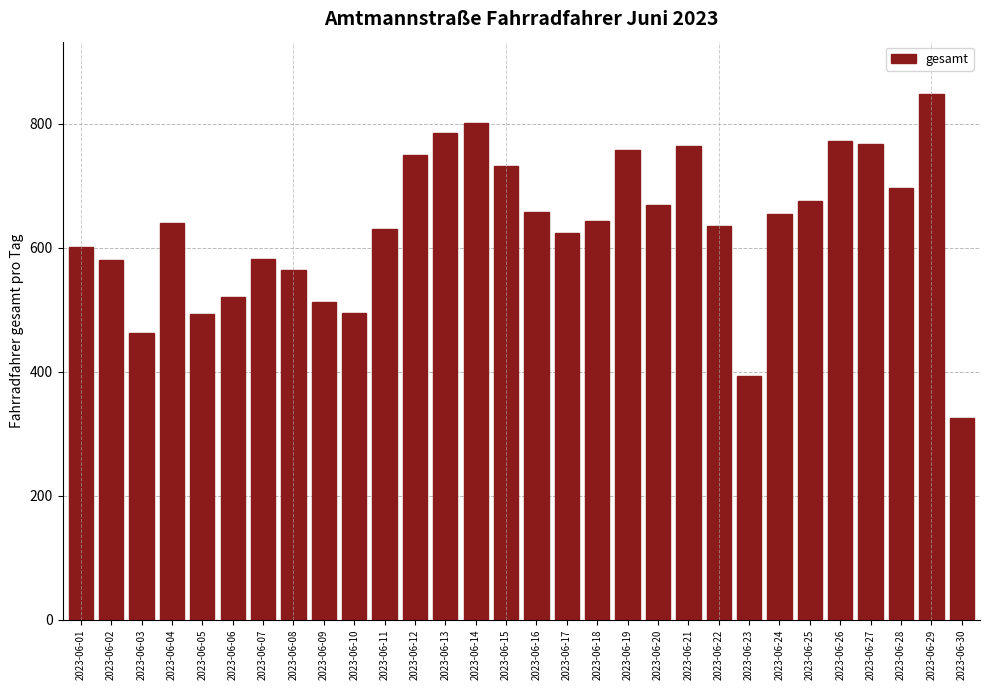

Read the value at 2023-06-06.

521